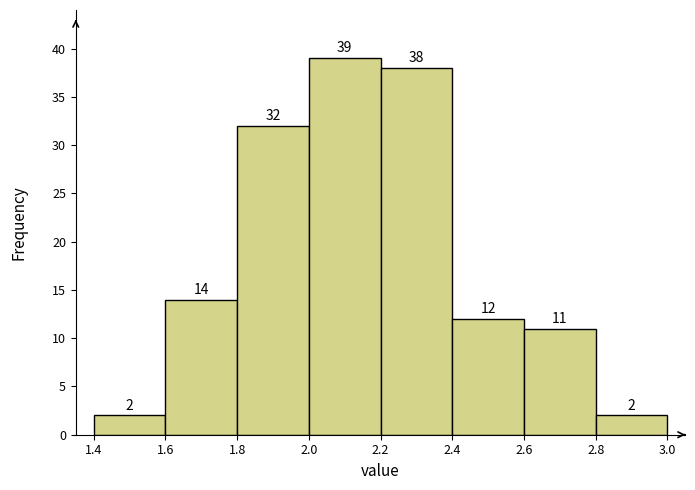

How tall is the bar that spans 2.2 to 2.4 on the x-axis?

38